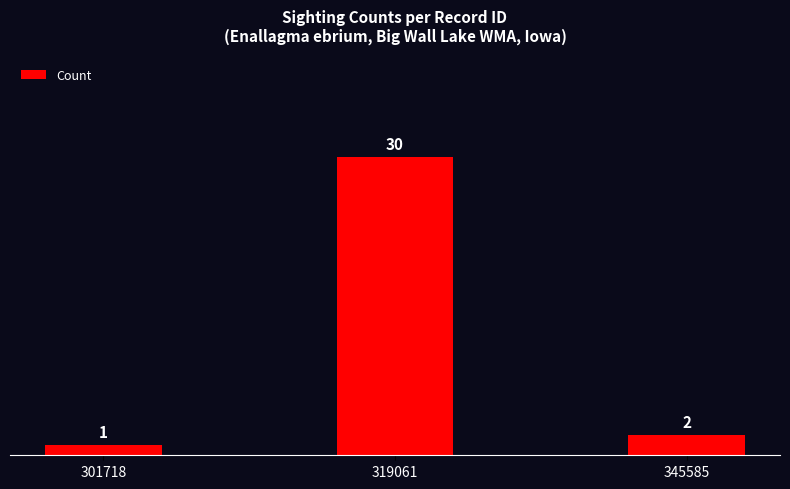

Approximately how many times larger is the value at 319061 compared to 301718?

30.0